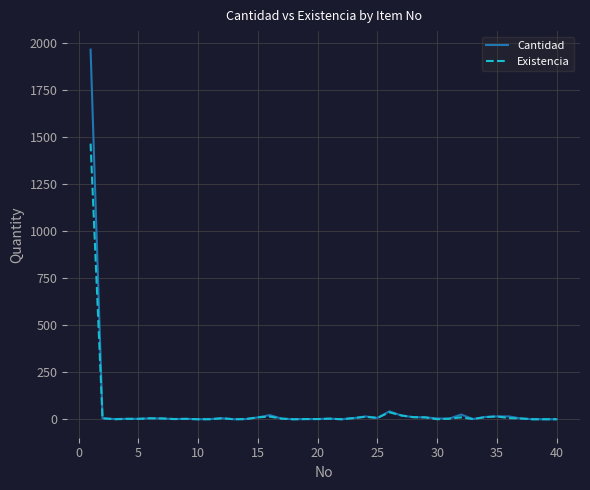

List the series in order of their peak value, highest first.

Cantidad, Existencia